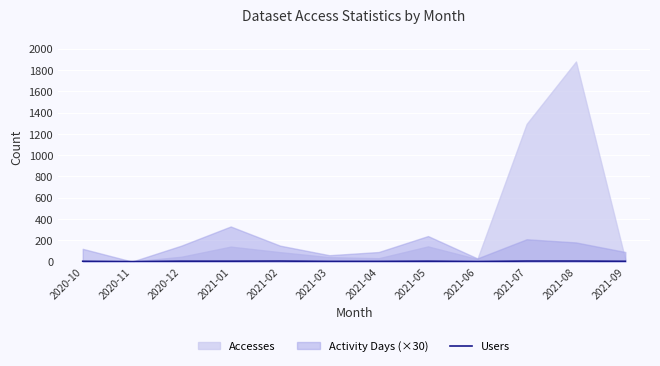

At which category does the chart reach its minimum across all series?

2020-11